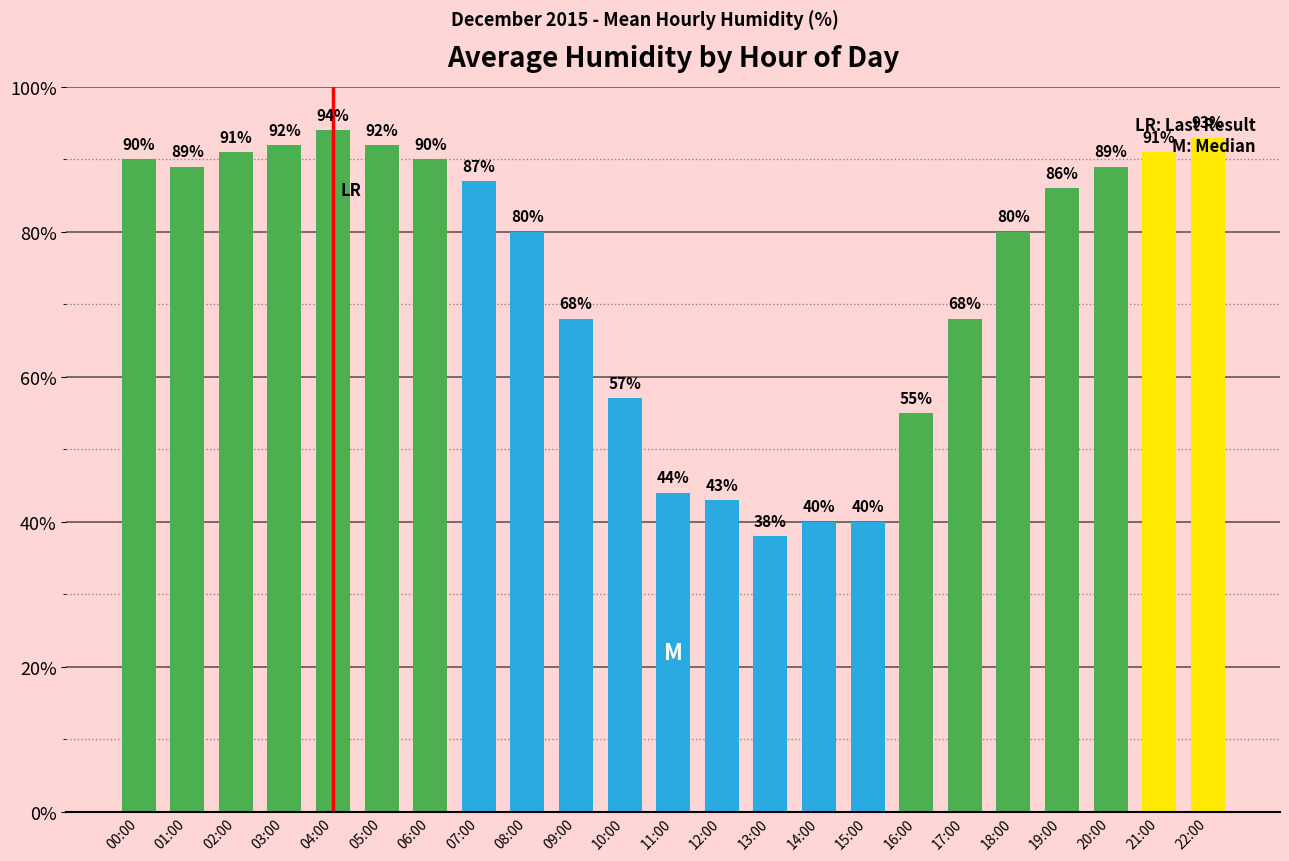

How many data points are less than 86?

11